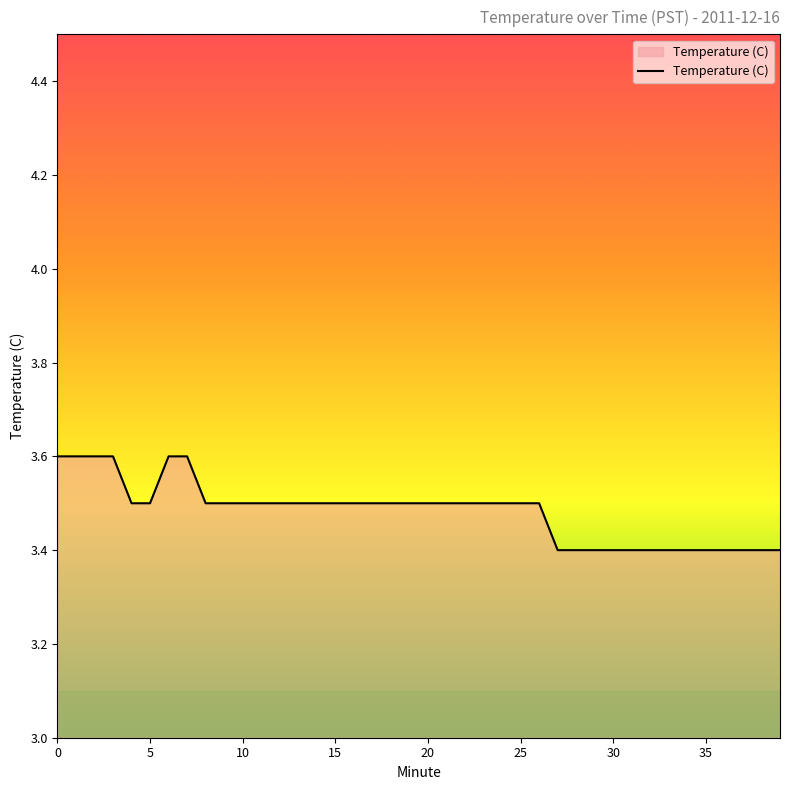

What is the maximum value shown in the chart?

3.6